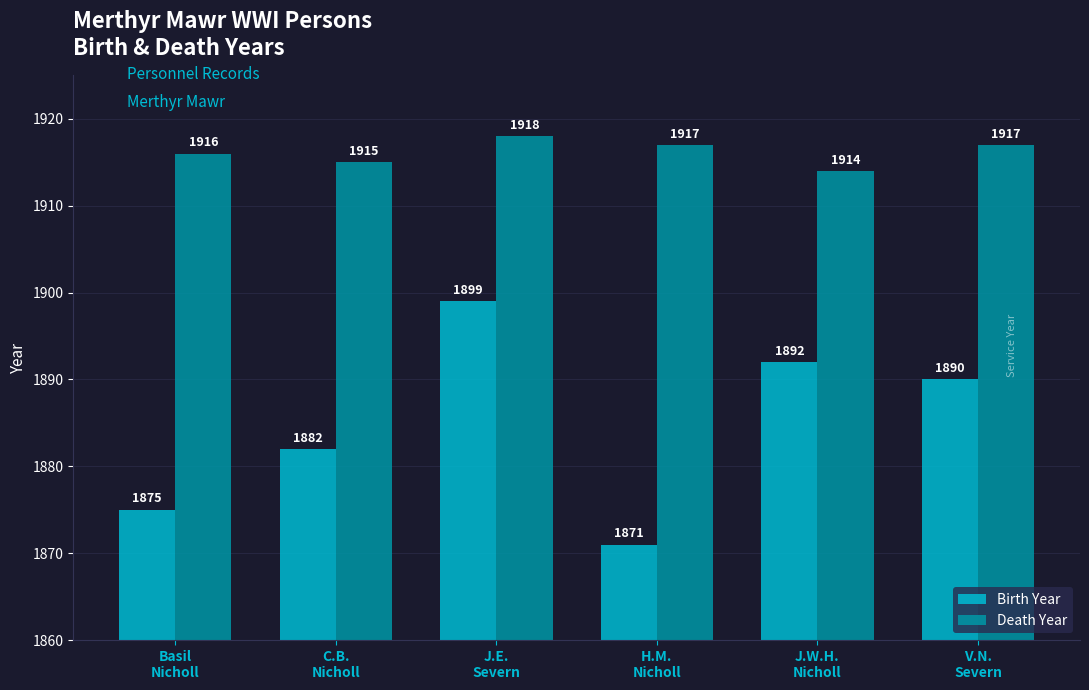

Which series has the widest spread of values?

Birth Year